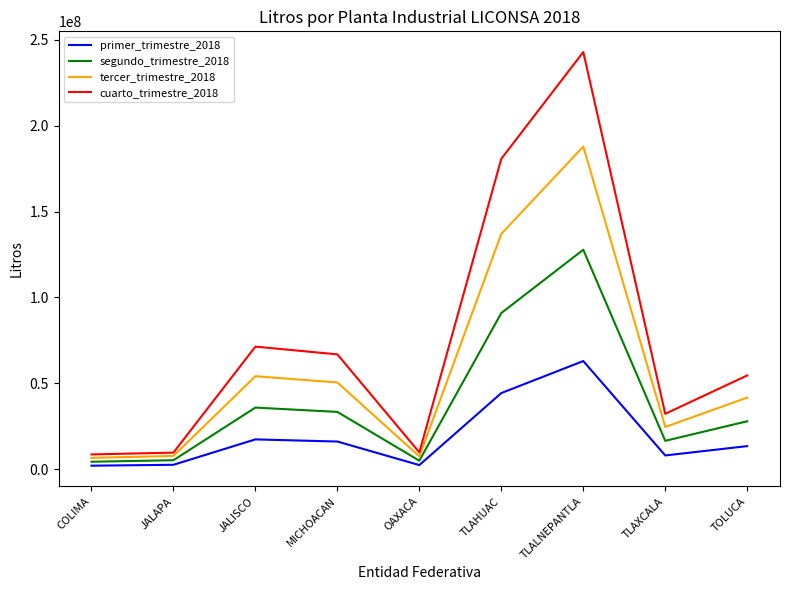

What is the difference between the highest and lowest values at JALISCO?

53990211